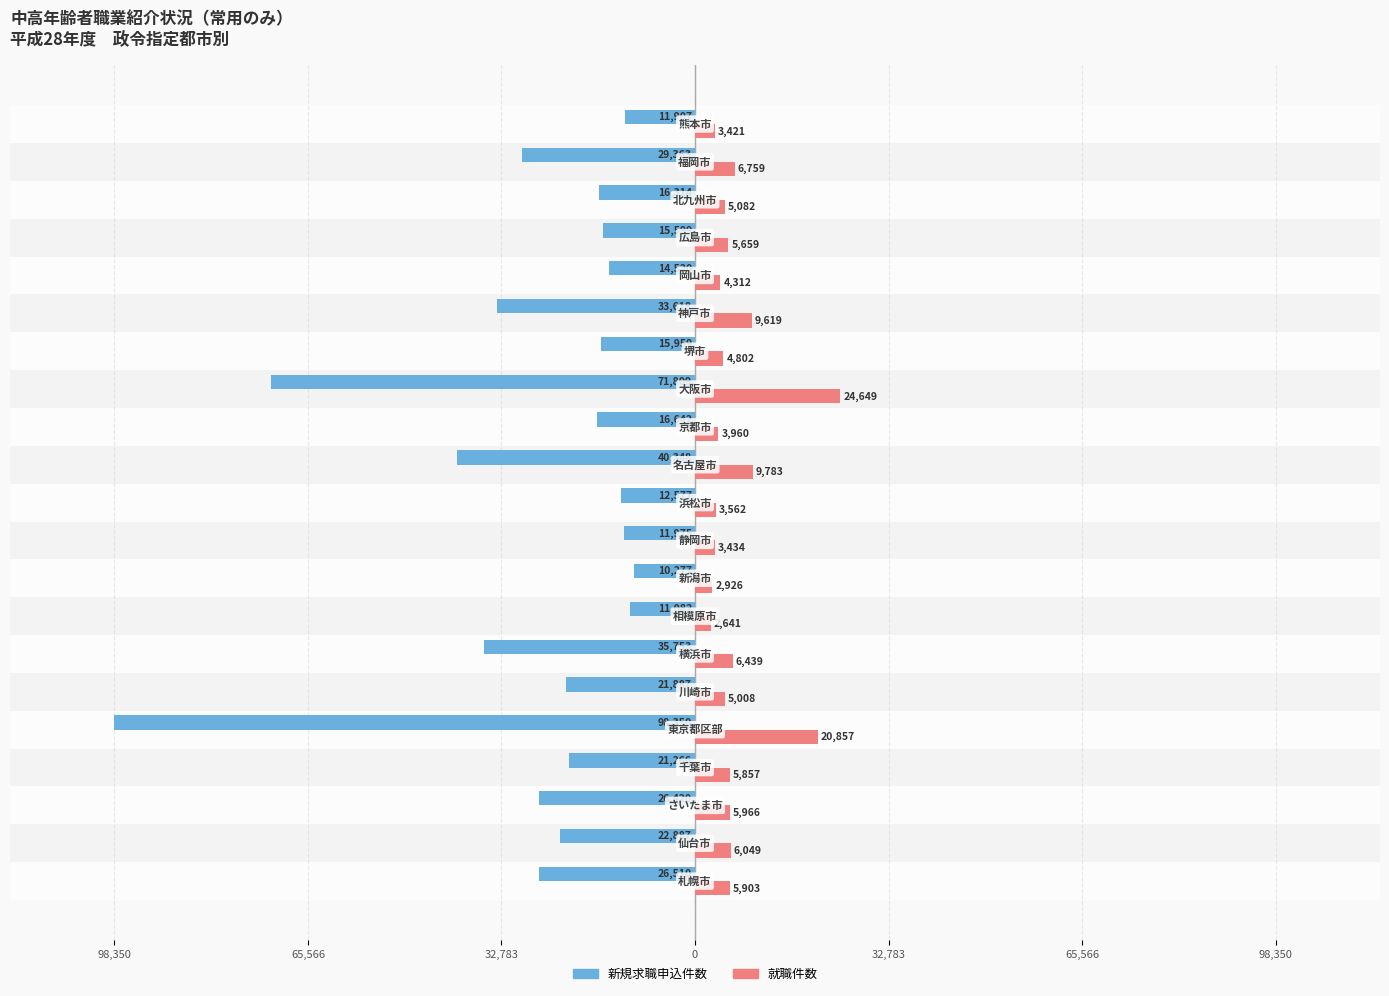

What are all the series names shown in the legend?

新規求職申込件数, 就職件数